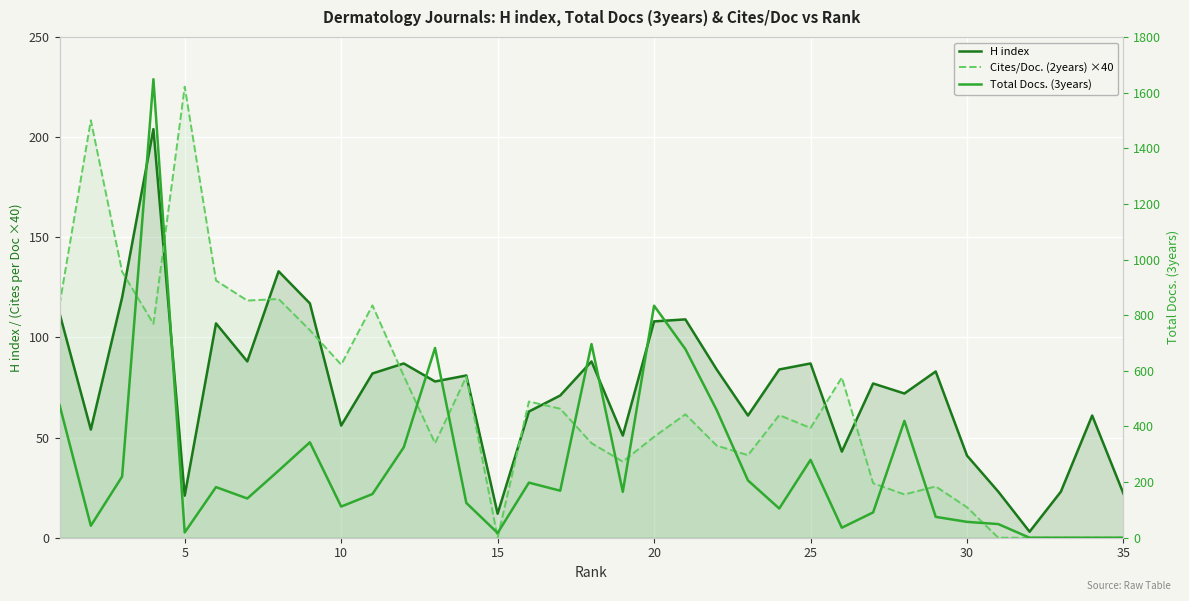

Which series has the widest spread of values?

Total Docs. (3years)